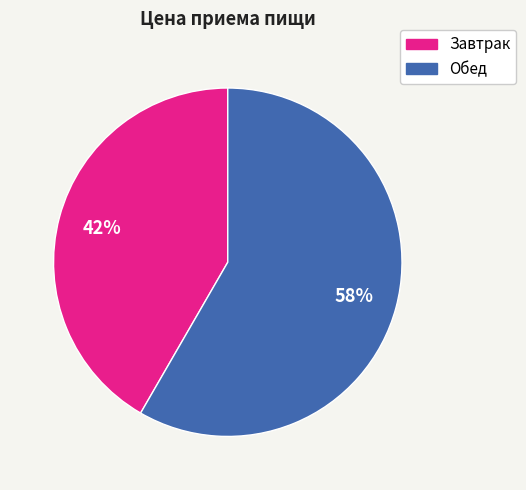

Between Завтрак and Обед, which is larger?

Обед